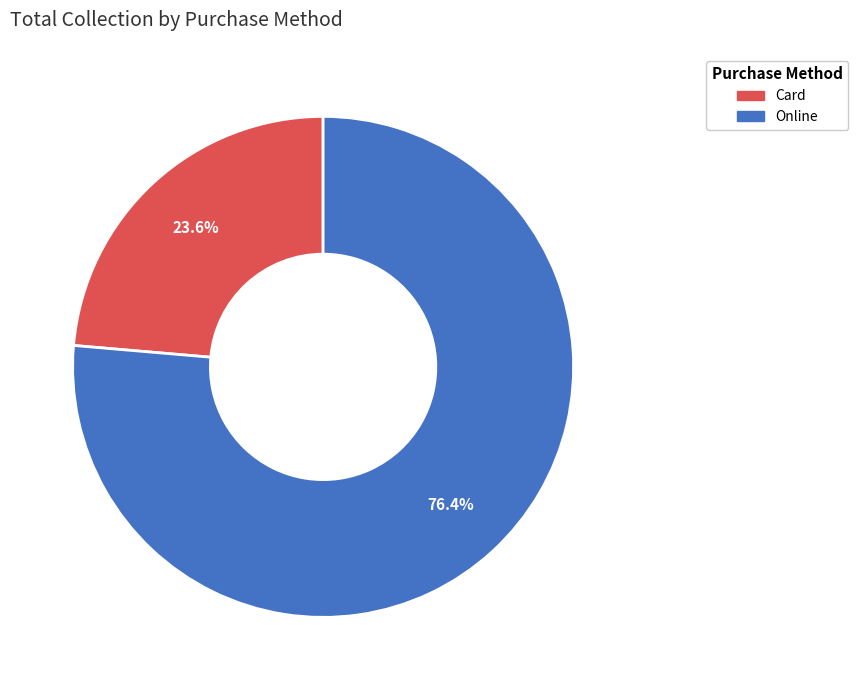

What portion of the pie excludes Card?

76.4%